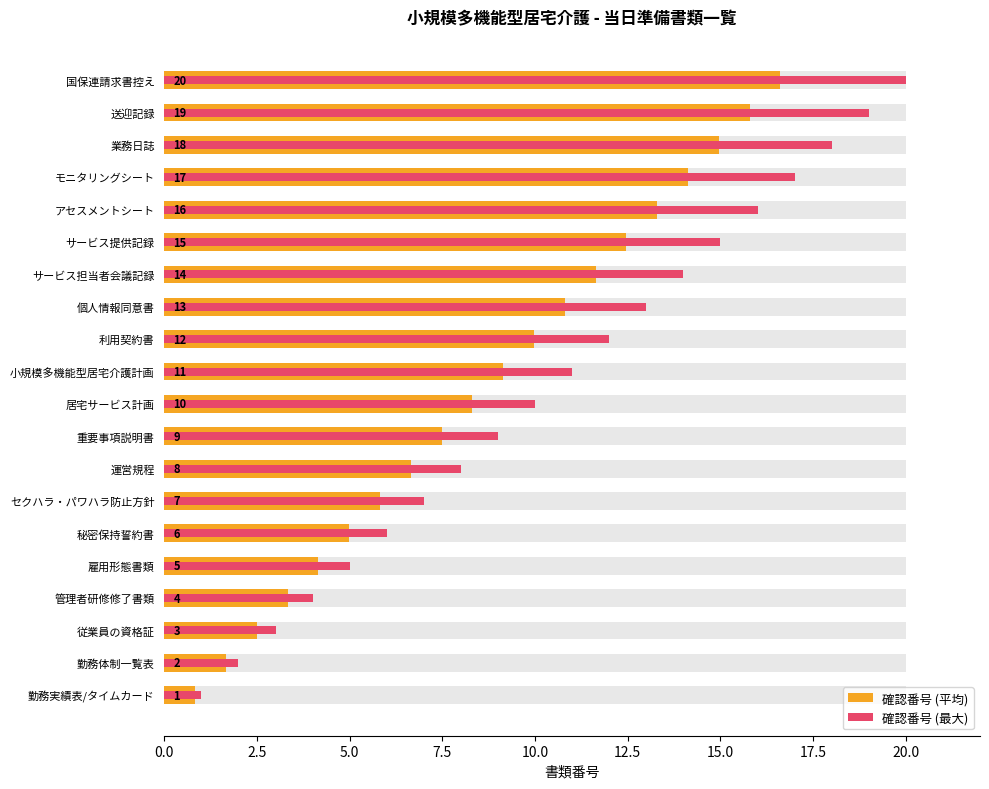

What is the lowest value of the 確認番号 (平均) series?

0.8